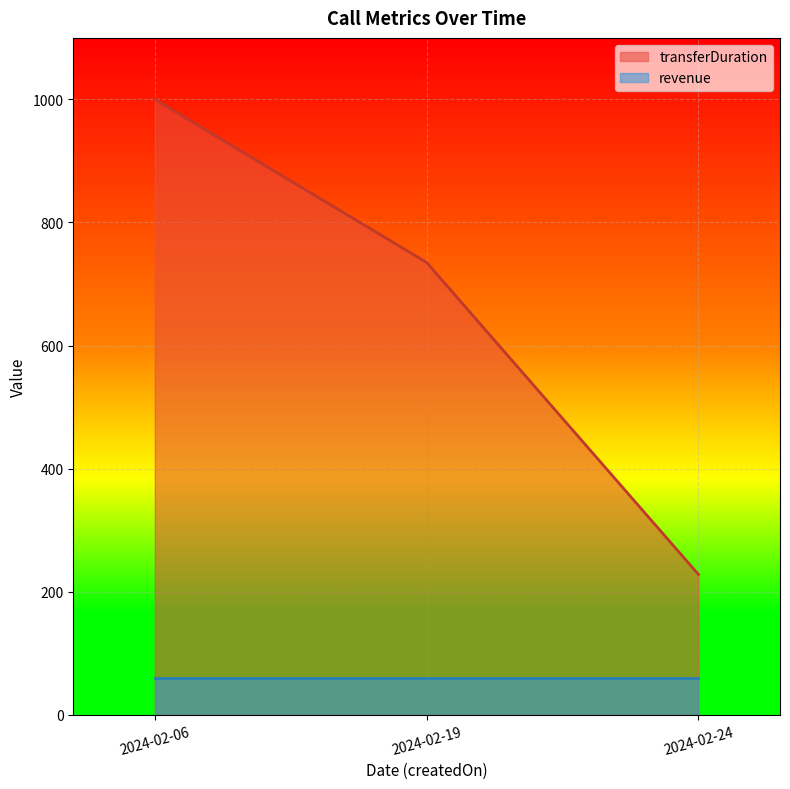

How many values are between 228 and 1000?

3